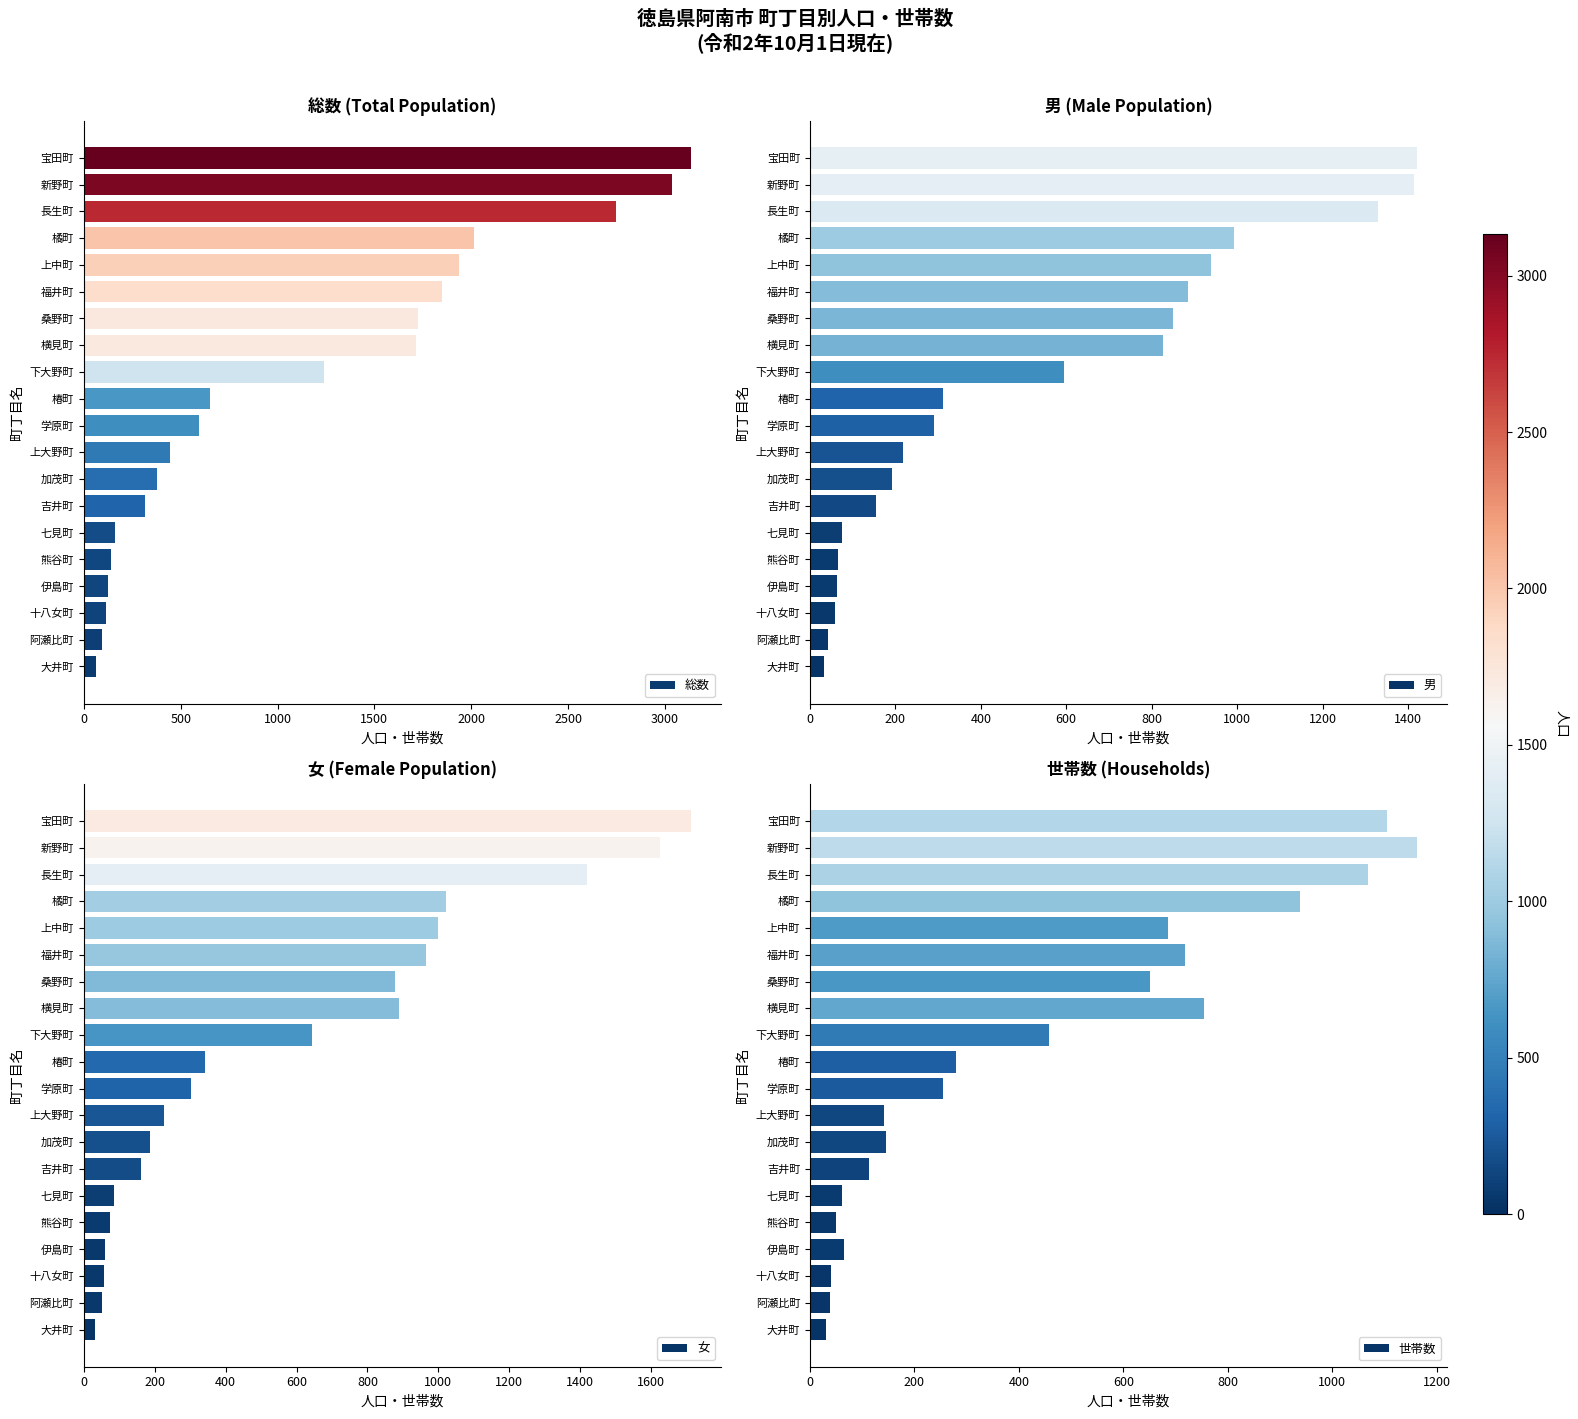

Is it true that 総数 equals 3133 at 宝田町?

True